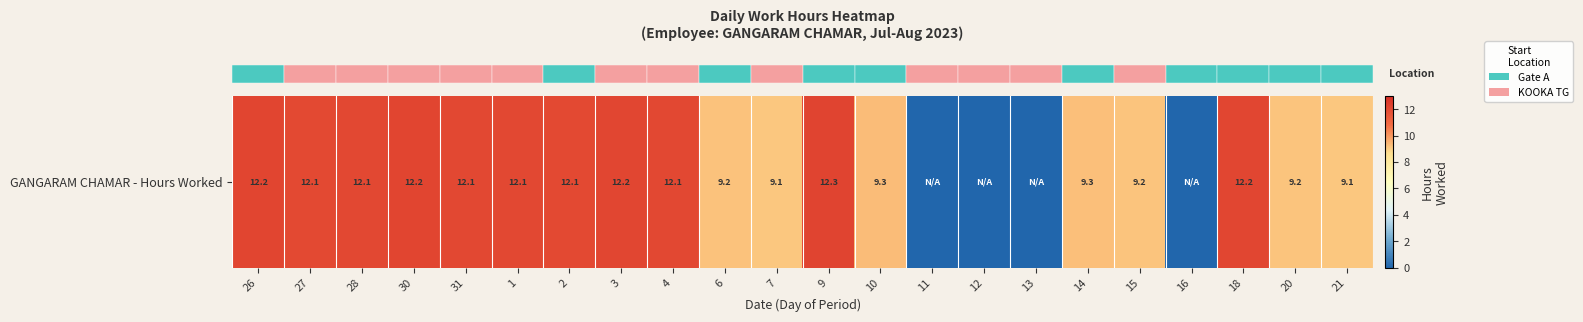

Which label corresponds to the smallest value in the chart?

11